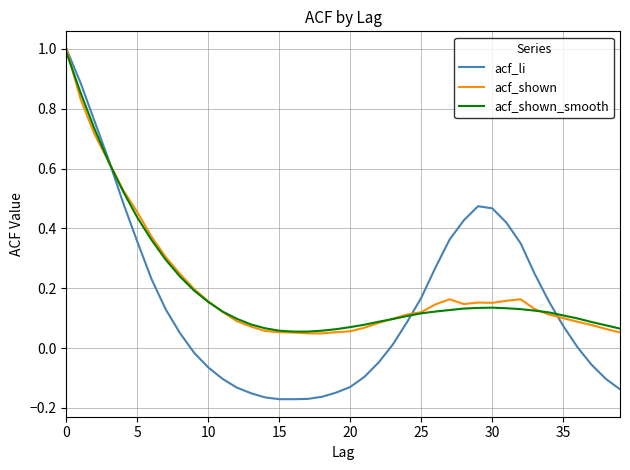

What is the highest value of the acf_shown_smooth series?

1.0